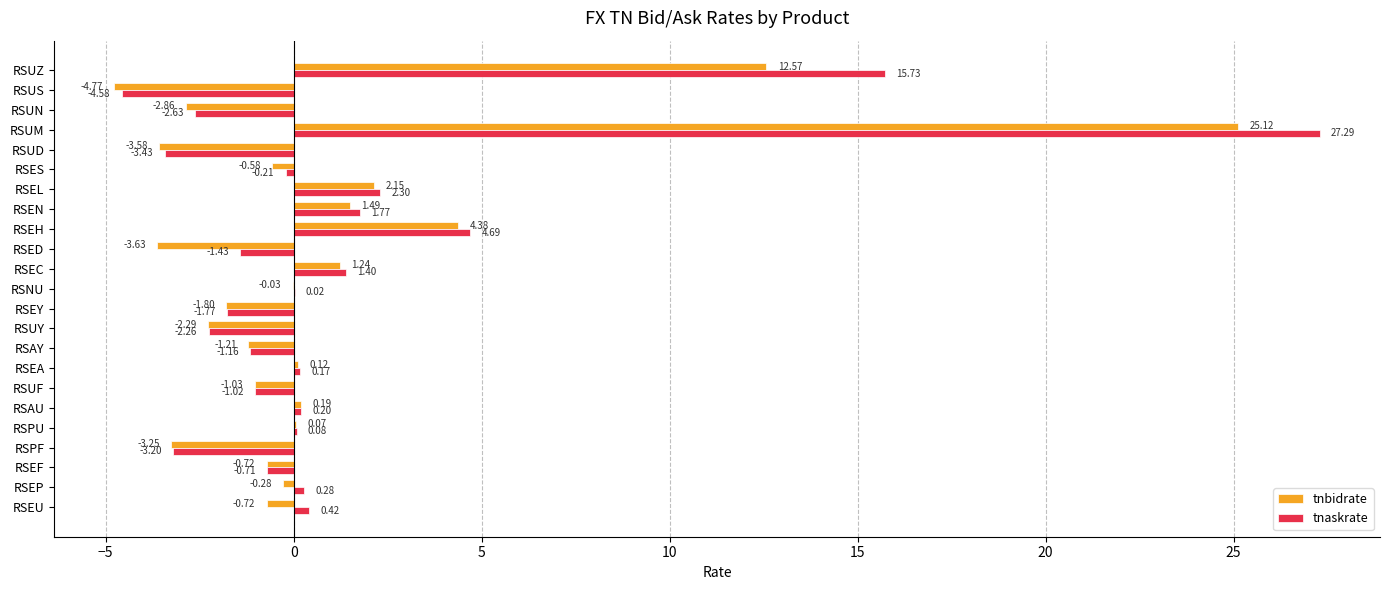

How many data points in tnaskrate are above 0?

12